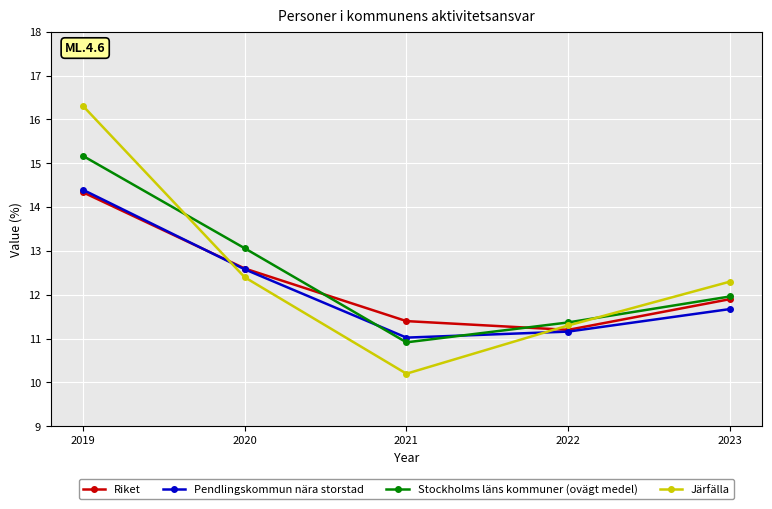

Where does the Stockholms läns kommuner (ovägt medel) series first go above 11?

2019